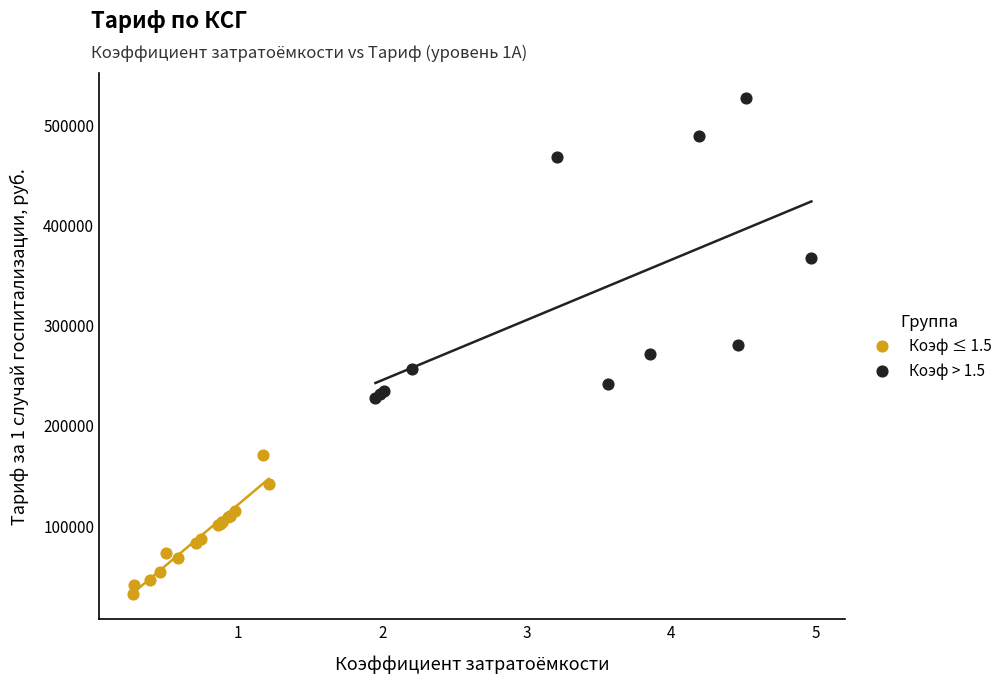

Which series has the widest spread of Y values?

Коэф > 1.5